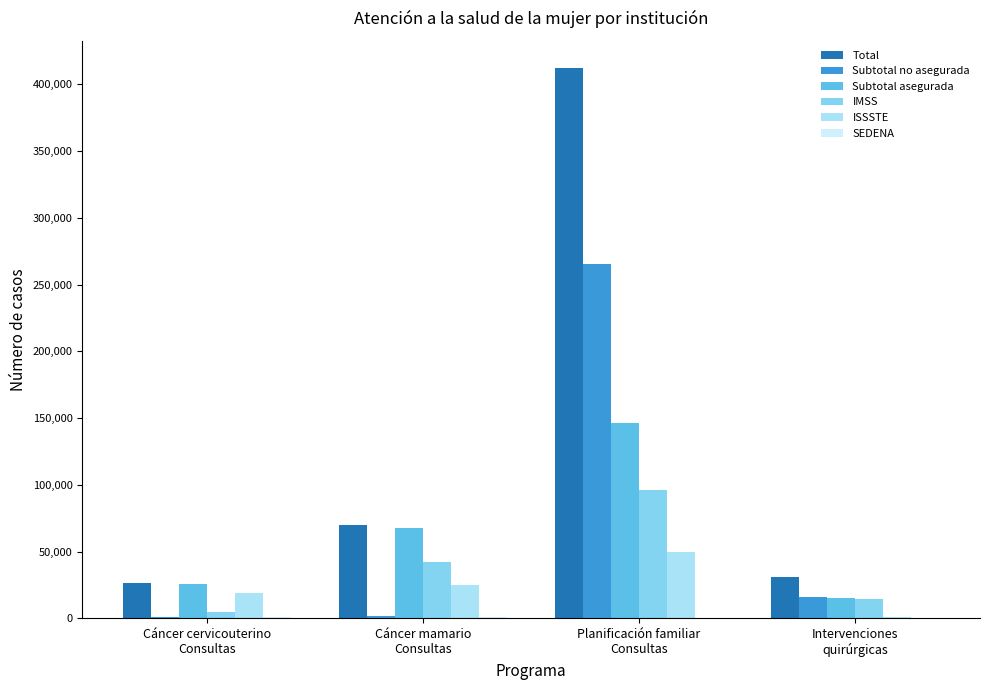

What is the sum of all Subtotal asegurada values?

255390